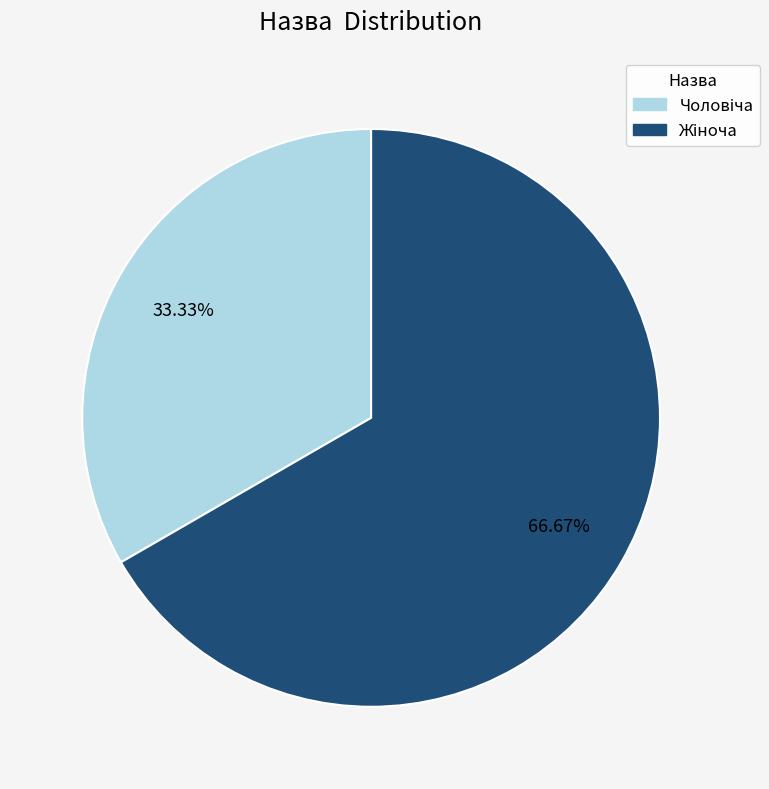

Is there a majority slice in this chart?

Yes